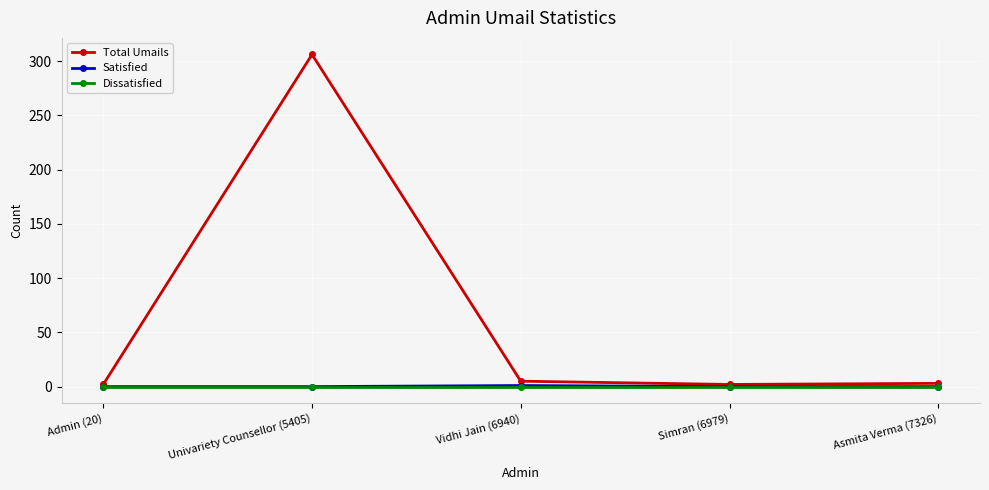

Which label corresponds to the largest value in the chart?

Univariety Counsellor (5405)